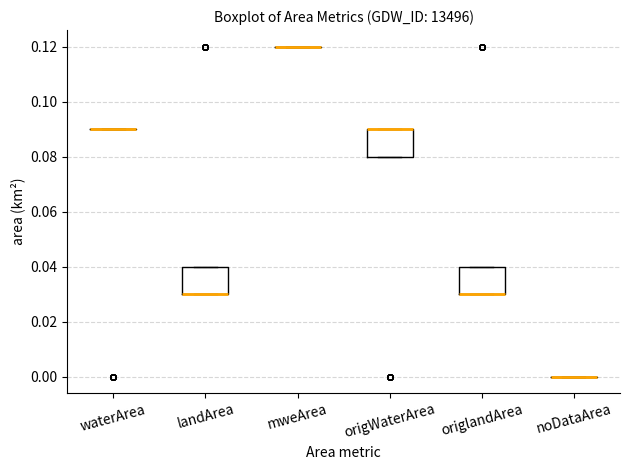

Reading left to right, read every box against the y-axis: the position of its median line, the range the box covers, and the ends of its whiskers. The values are not printed on the chart, so give them approximately, as read against the axis.

waterArea: box collapsed to a line at 0.09, whiskers 0.09 to 0.09
landArea: median 0.03 (drawn on the box's lower edge), box 0.03 to 0.04, whiskers 0.03 to 0.04
mweArea: box collapsed to a line at 0.12, whiskers 0.12 to 0.12
origWaterArea: median 0.09 (drawn on the box's upper edge), box 0.08 to 0.09, whiskers 0.08 to 0.09
origlandArea: median 0.03 (drawn on the box's lower edge), box 0.03 to 0.04, whiskers 0.03 to 0.04
noDataArea: box collapsed to a line at 0.00, whiskers 0.00 to 0.00